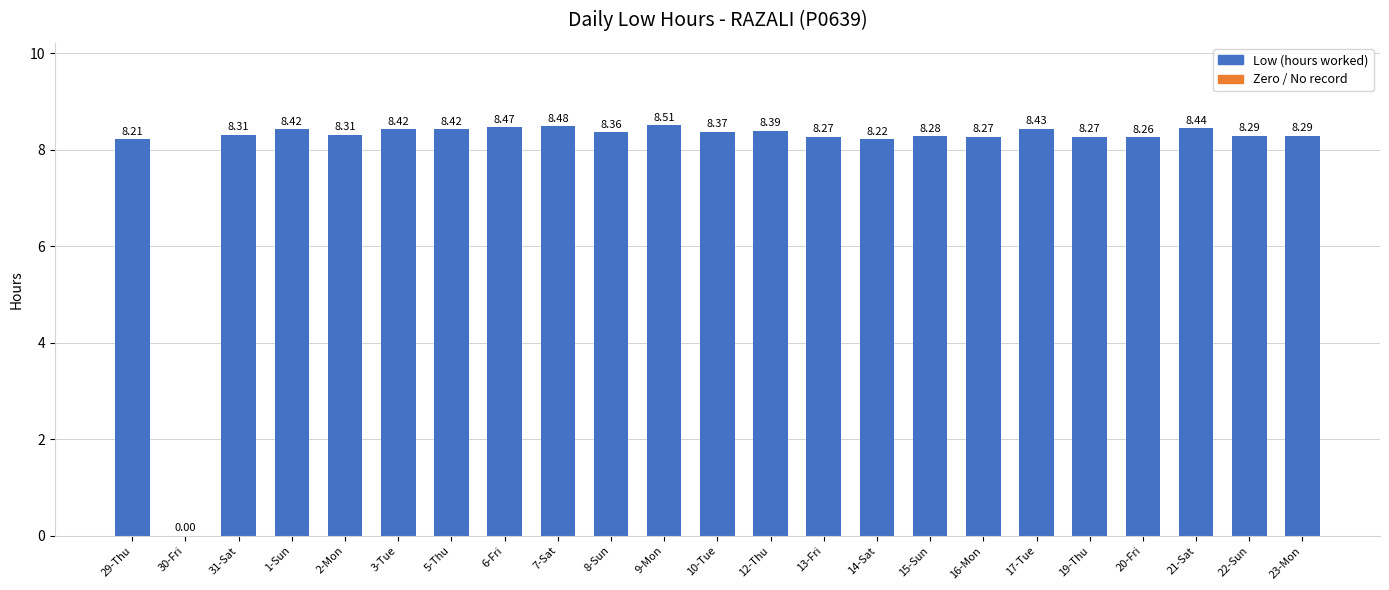

Does the chart contain stacked bars?

No